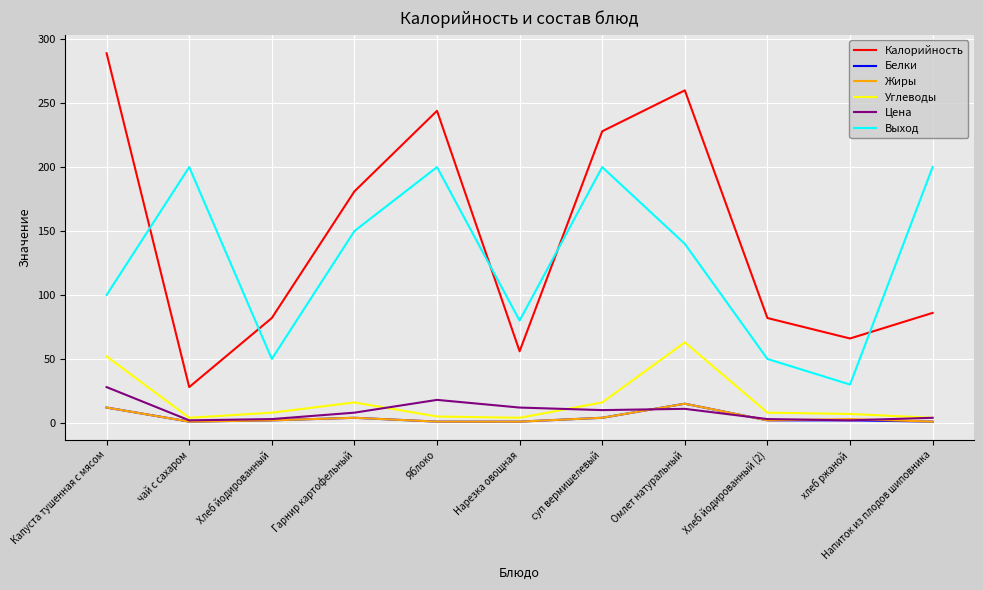

The value of Калорийность at хлеб ржаной is 95. True or false?

False